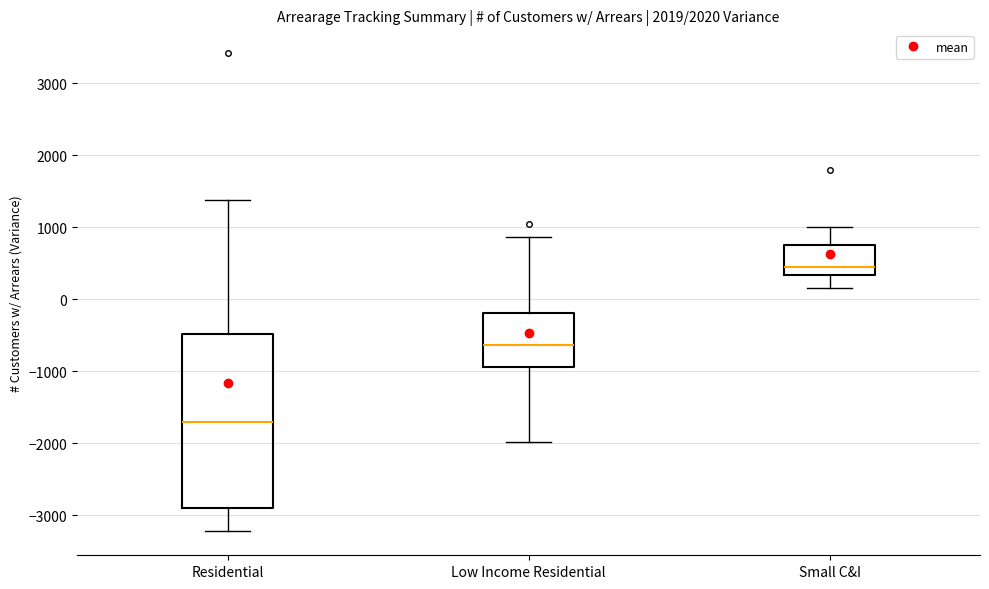

Which box's median line is the highest?

Small C&I